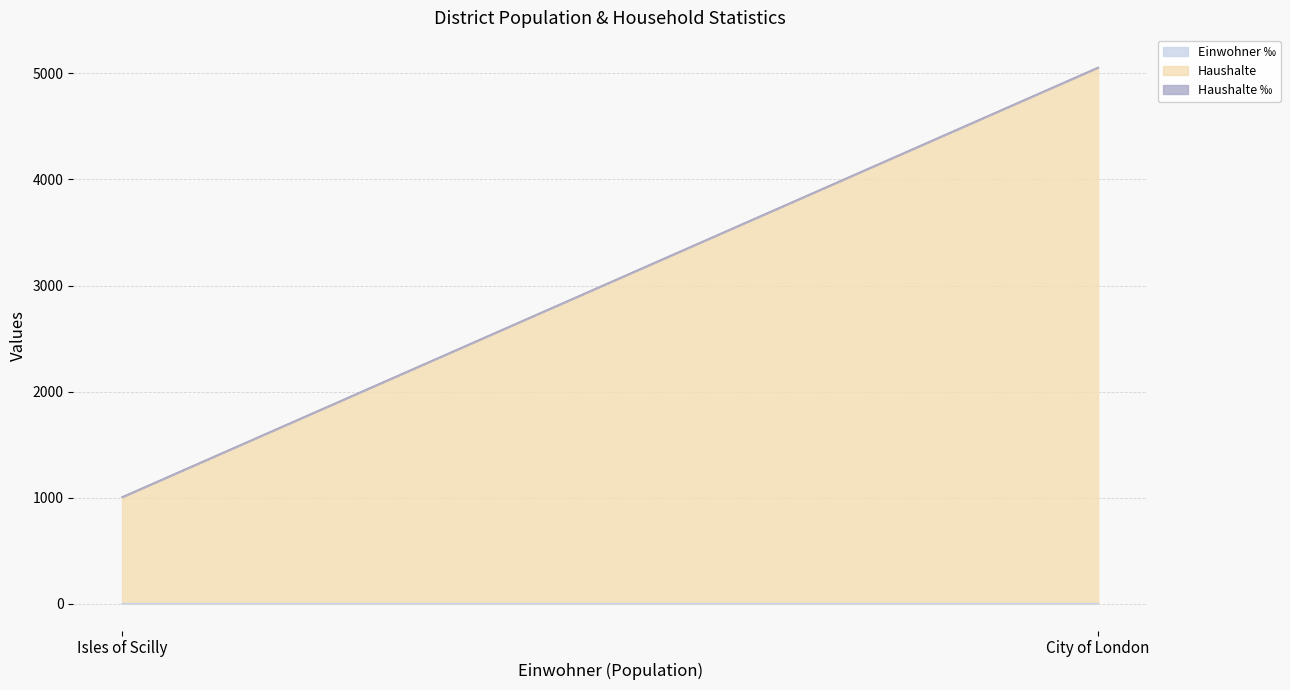

Which series has the largest total across all categories?

Haushalte